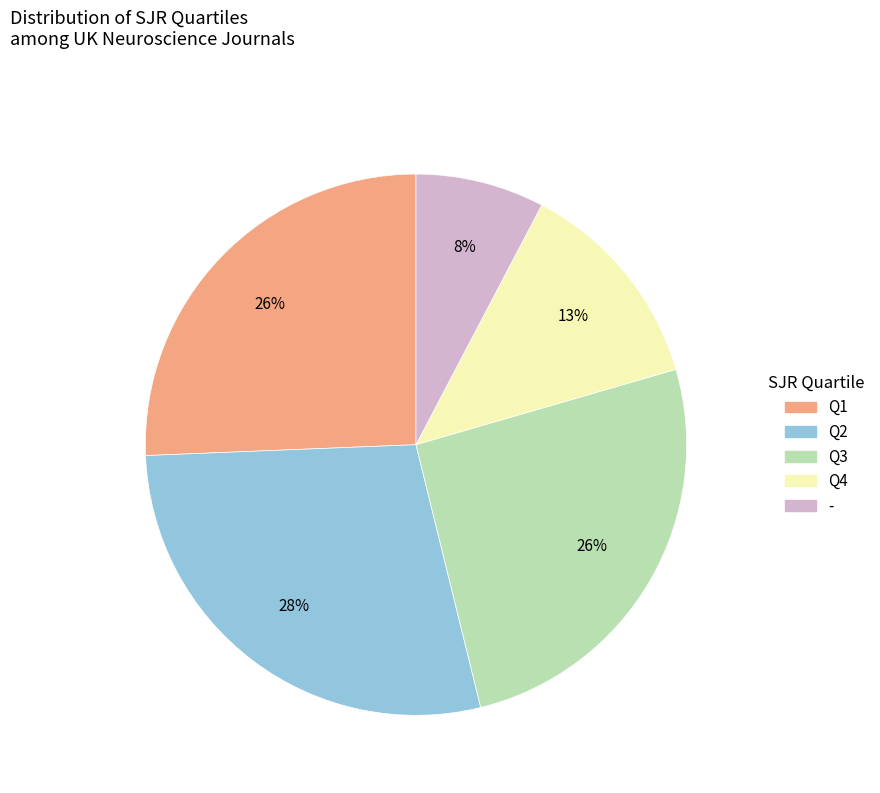

The Q1 slice represents 26% of the pie. True or false?

True